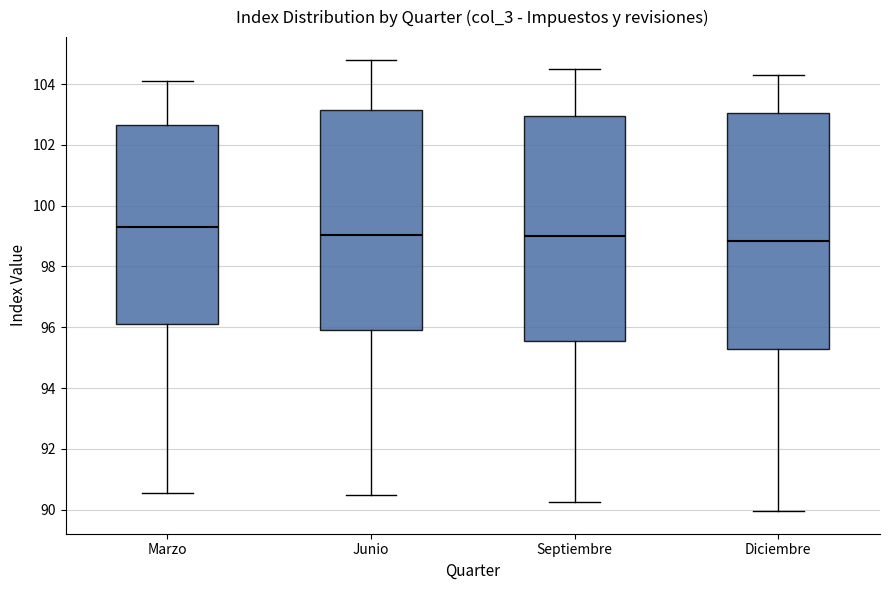

Where does the upper whisker of the box for Marzo end on the y-axis? The values are not printed on the chart, so give them approximately, as read against the axis.

104.2